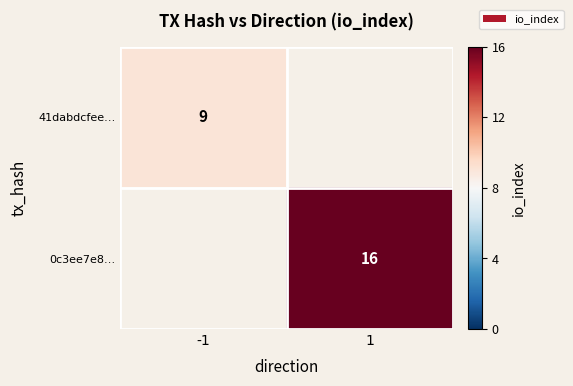

The value of 0c3ee7e8… at -1 is -7. True or false?

False